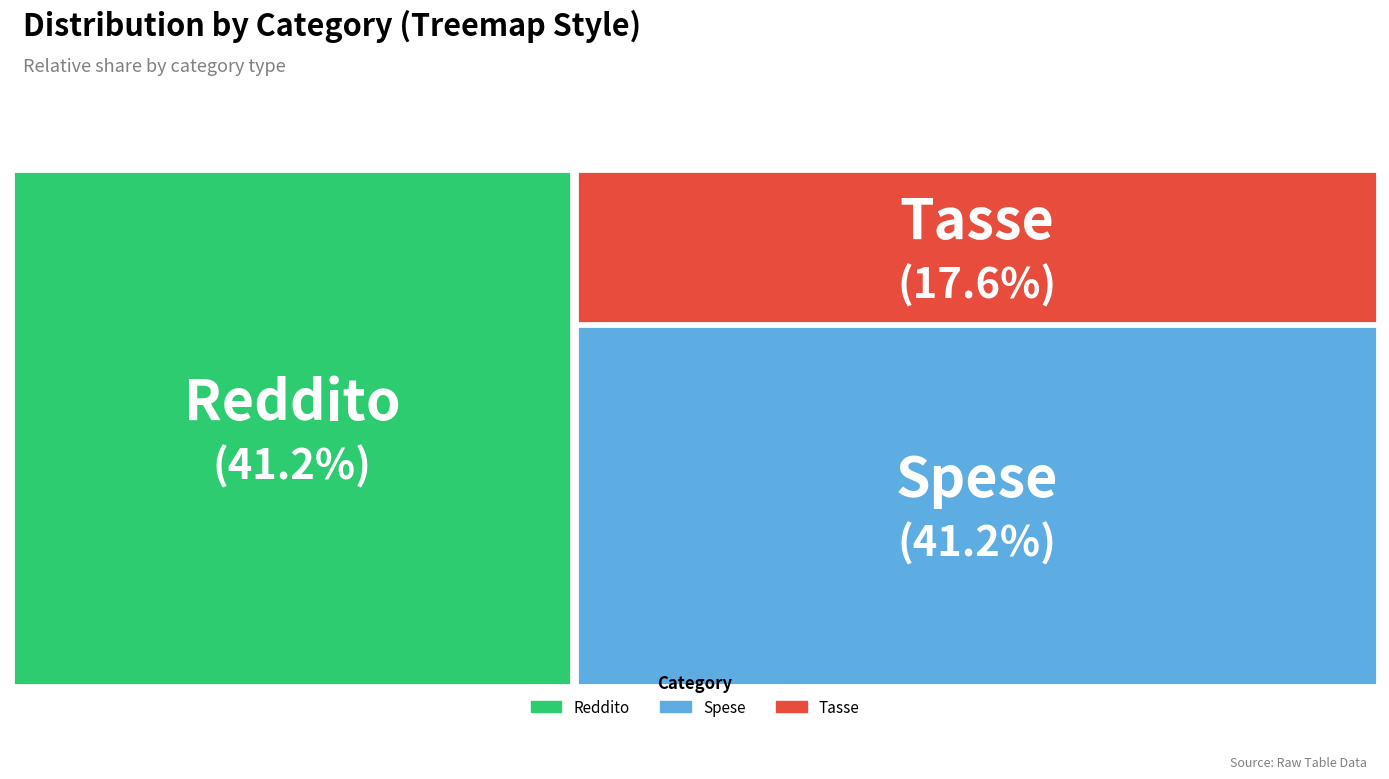

To the nearest percent, what percentage of the pie is Tasse?

18%